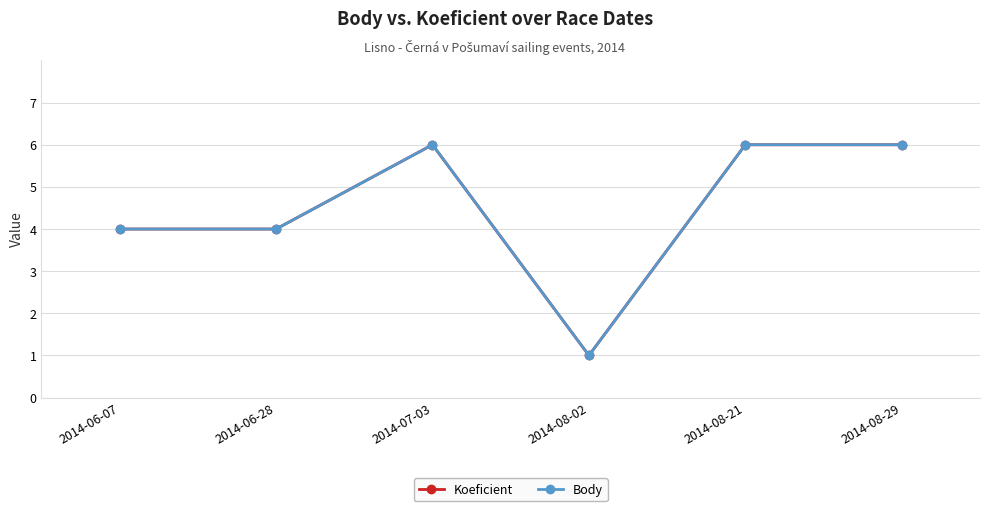

What is the greatest value displayed?

6